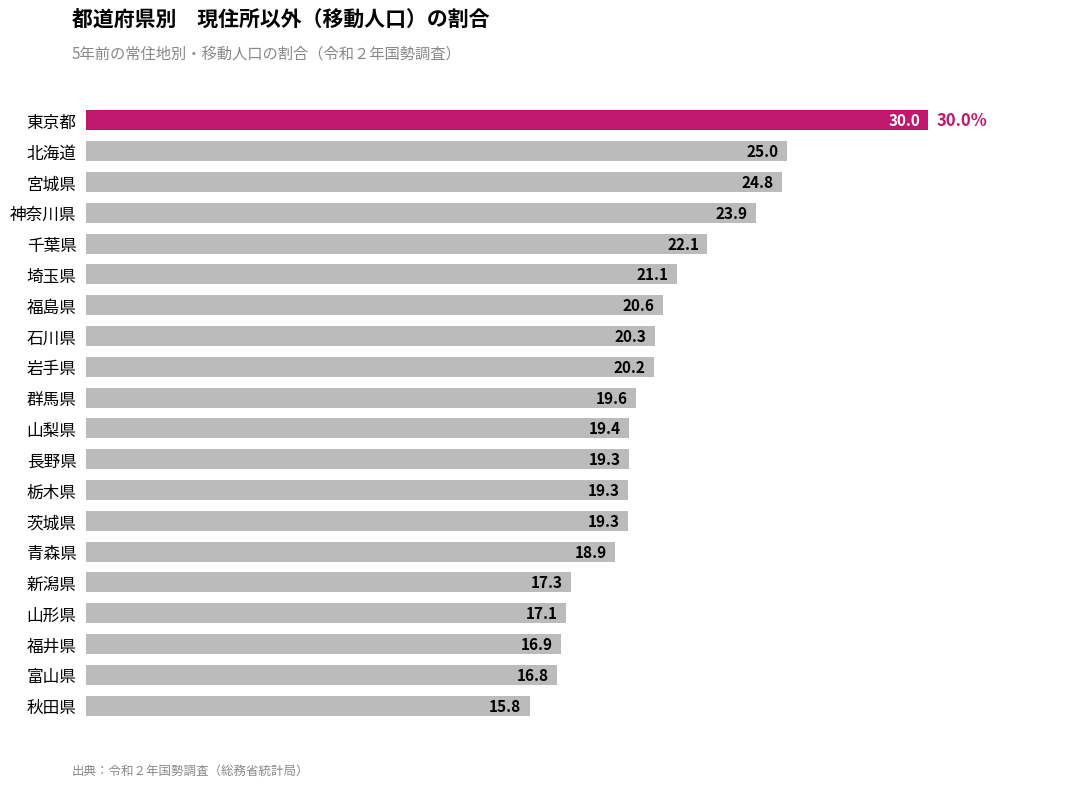

Reading top to bottom, transcribe all the data shown in this chart.

東京都=30.0	北海道=25.0	宮城県=24.8	神奈川県=23.9	千葉県=22.1	埼玉県=21.1	福島県=20.6	石川県=20.3	岩手県=20.2	群馬県=19.6	山梨県=19.4	長野県=19.3	栃木県=19.3	茨城県=19.3	青森県=18.9	新潟県=17.3	山形県=17.1	福井県=16.9	富山県=16.8	秋田県=15.8